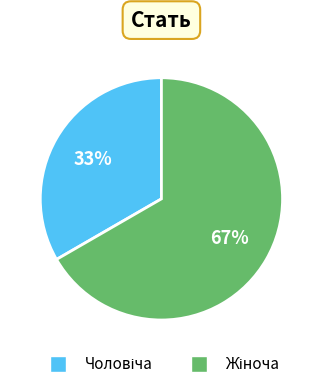

How many slices are in this pie chart?

2